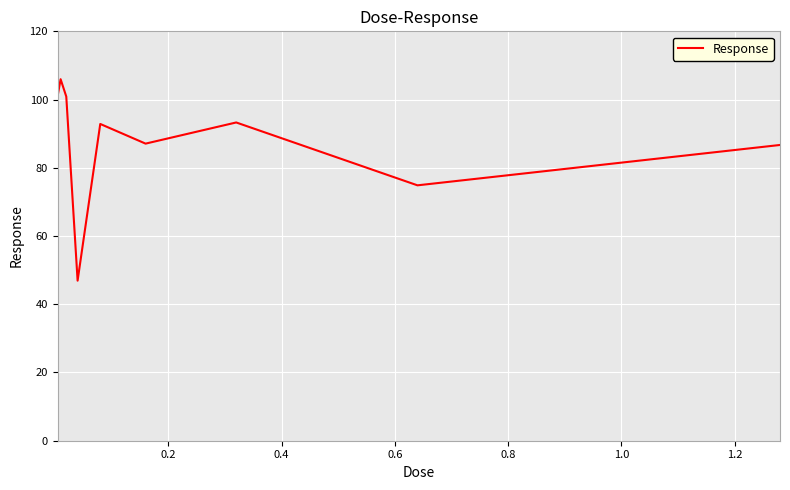

What is the maximum value shown in the chart?

106.0